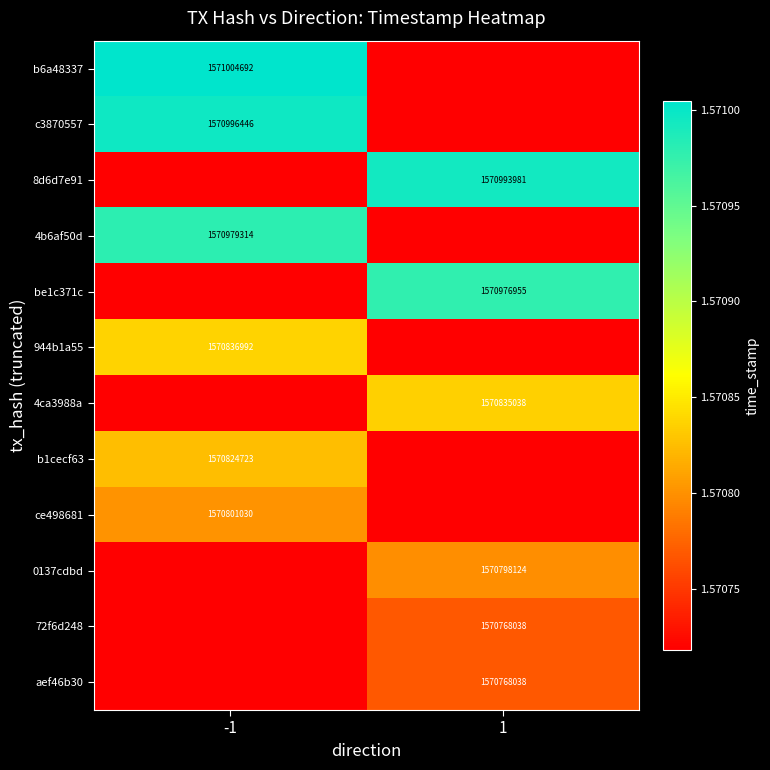

Is it true that 944b1a55 equals 1570836992 at -1?

True